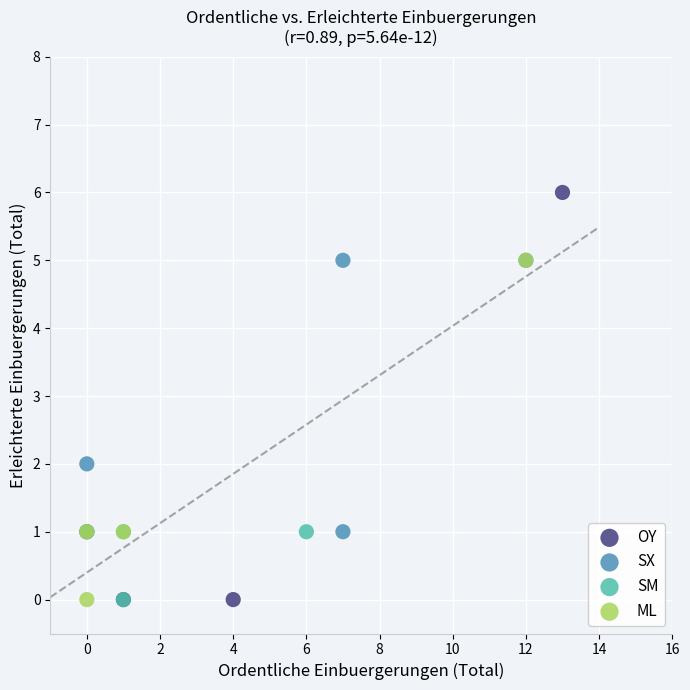

What are all the series names shown in the legend?

OY, SX, SM, ML